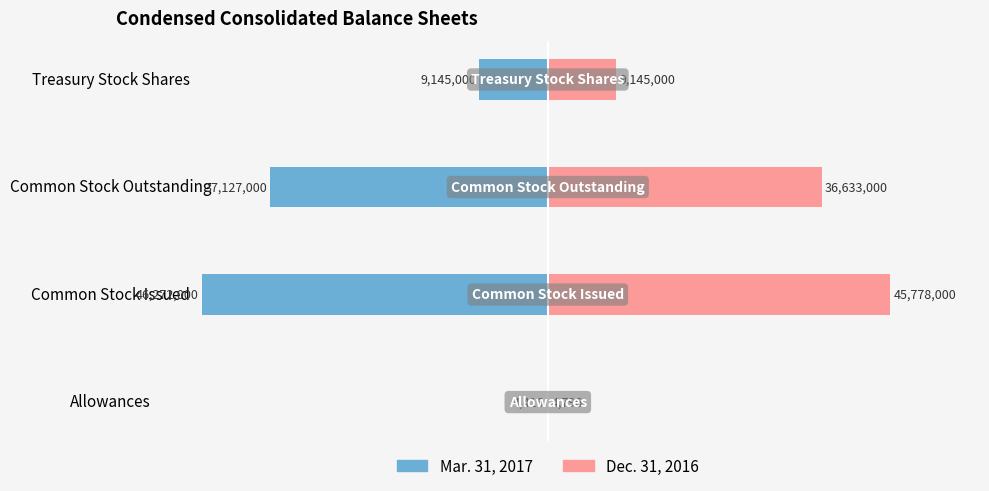

Rank the series by their maximum value, from highest to lowest.

Dec. 31, 2016, Mar. 31, 2017